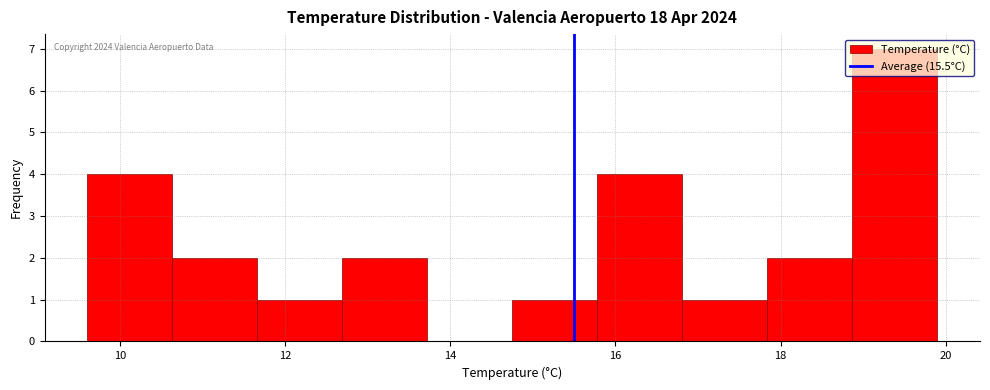

Which range on the x-axis has the tallest bar?

18.8 to 20.0